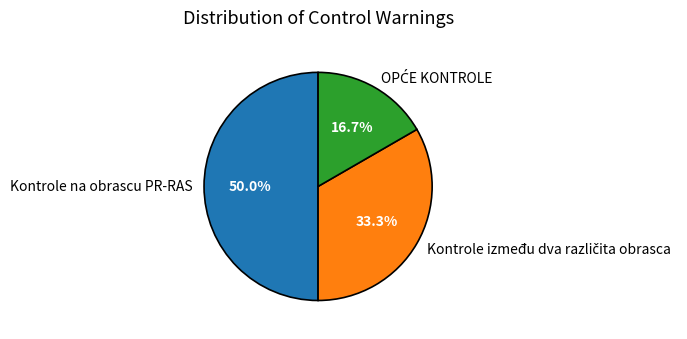

What is the largest slice in the pie chart?

Kontrole na obrascu PR-RAS